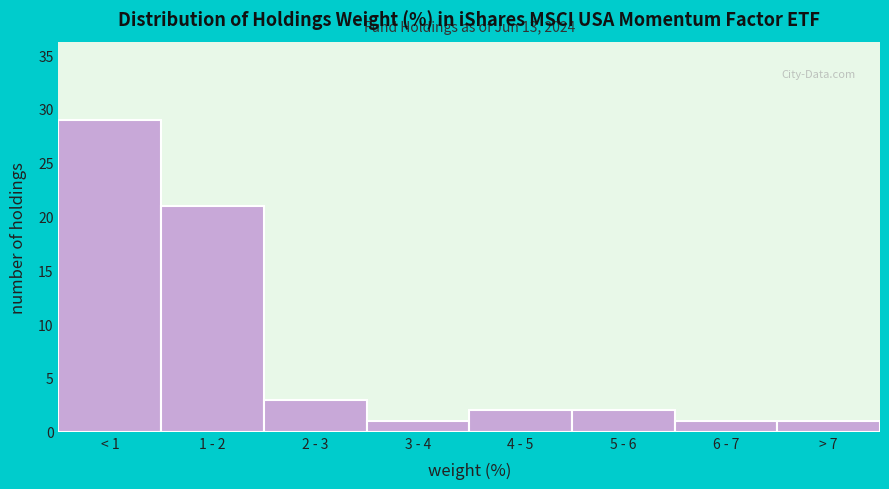

Reading left to right, extract all data points from this chart.

29	21	3	1	2	2	1	1